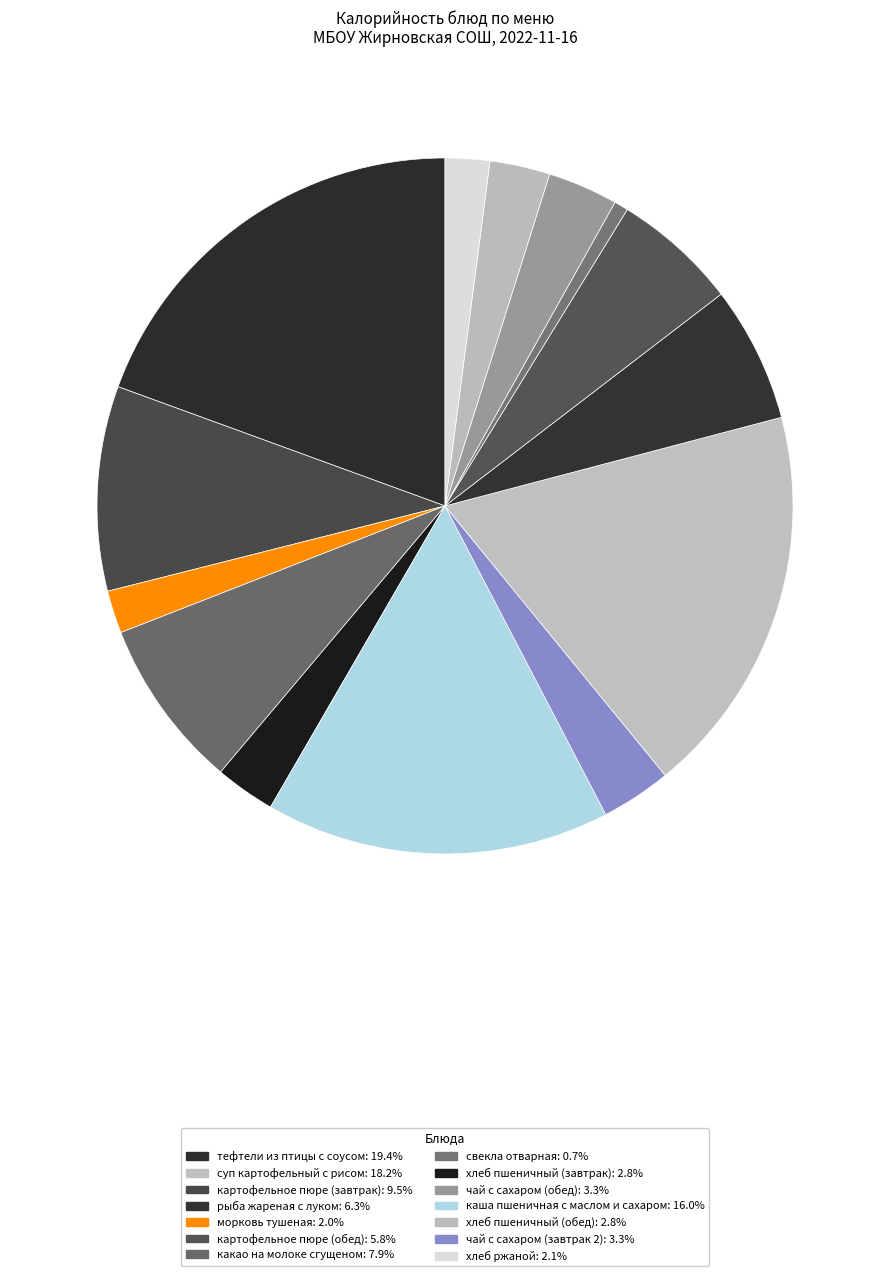

Count the number of slices in the pie.

14